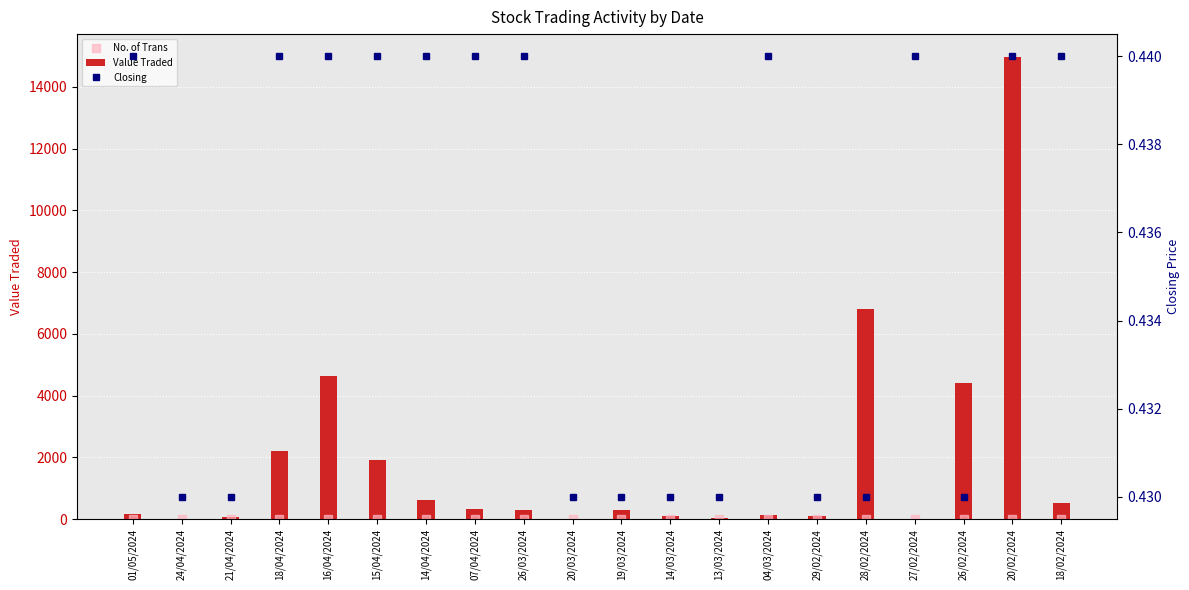

Which series has the largest Y range (max minus min)?

Value Traded